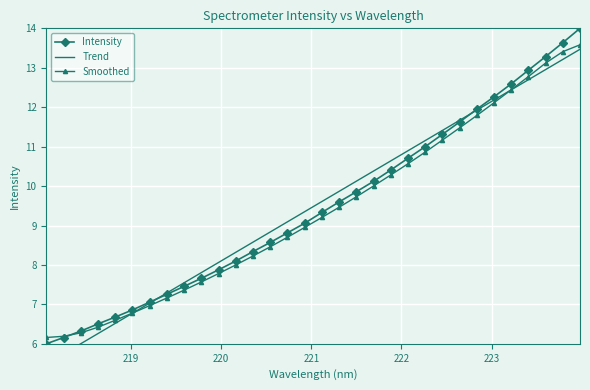

What is the value of the Smoothed point at the 5th from the left?

6.6